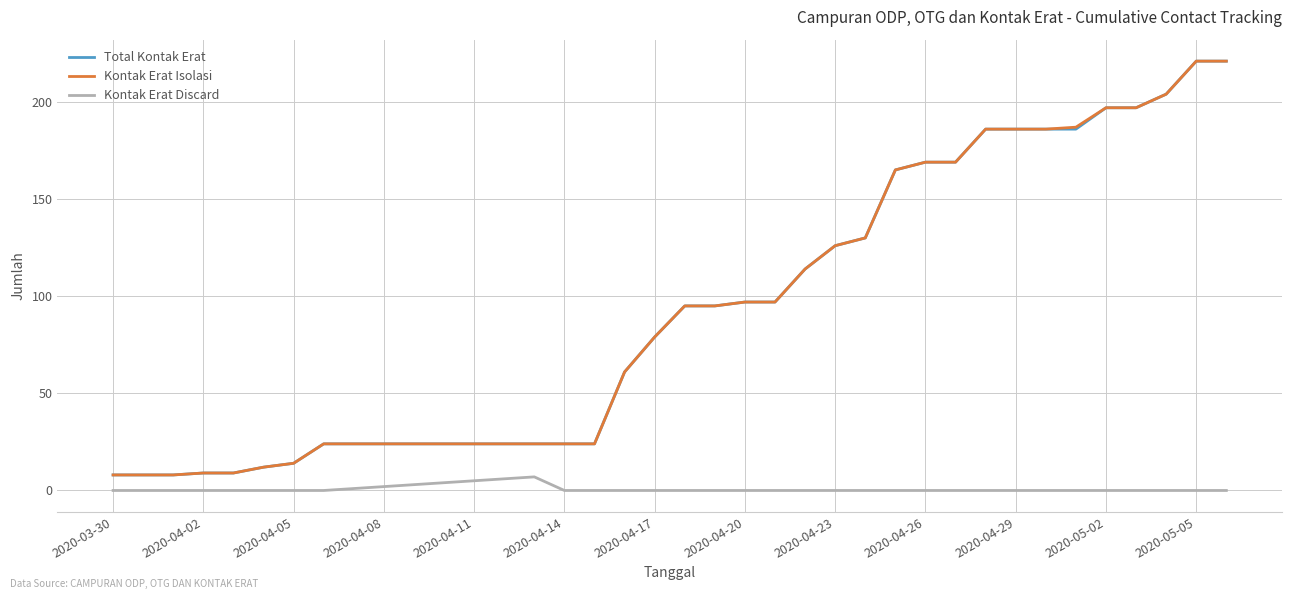

True or false: Kontak Erat Discard and Total Kontak Erat cross at least once.

False